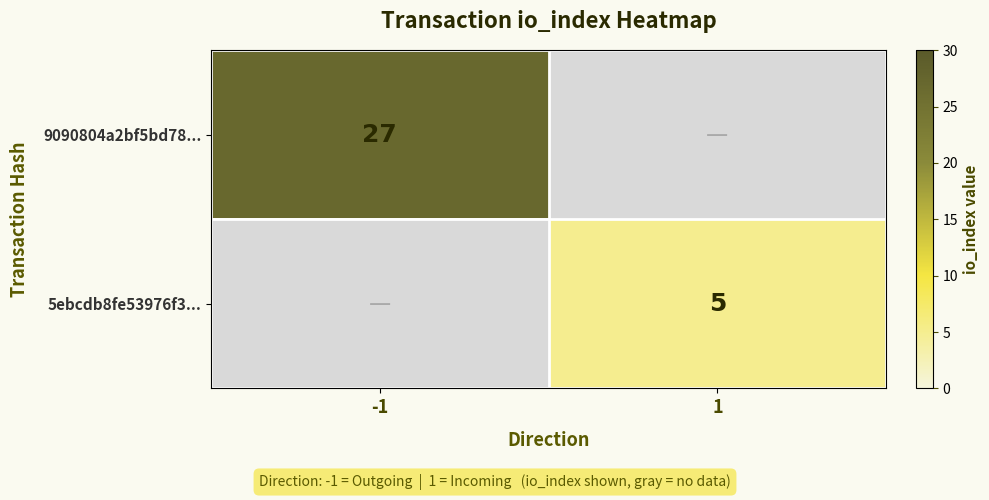

The value of 5ebcdb8fe53976f3... at 1 is 7. True or false?

False